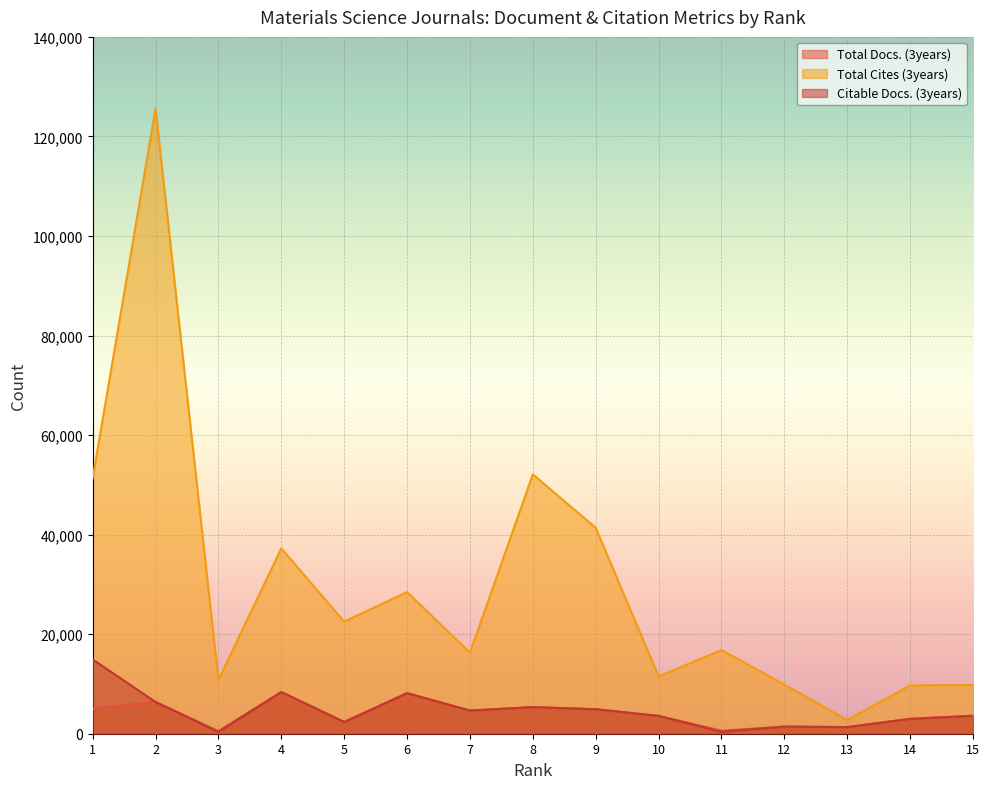

Rank the categories by Total Docs. (3years) value from lowest to highest.

3, 11, 13, 12, 5, 14, 10, 15, 7, 9, 1, 8, 2, 6, 4